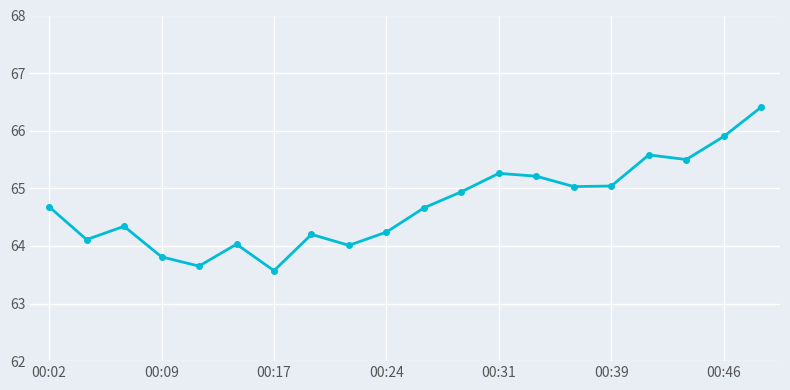

Does the chart display data point markers on the line(s)?

Yes